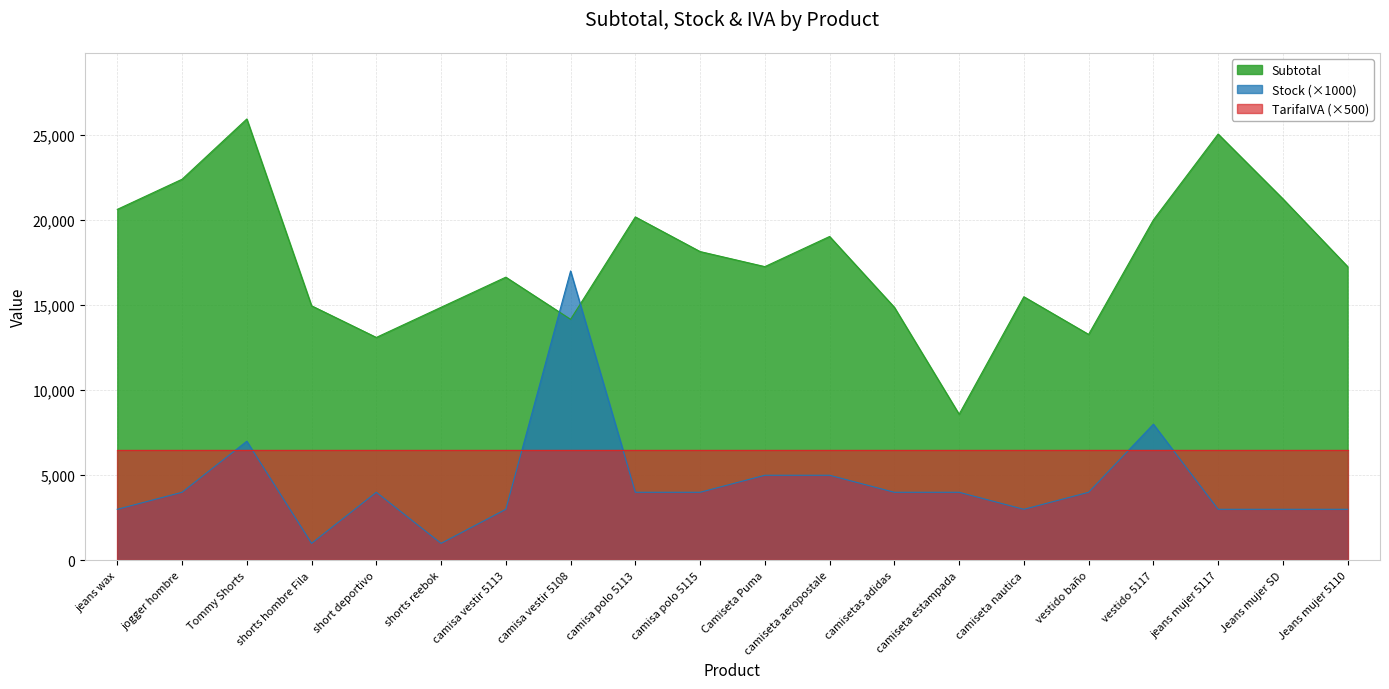

Between which two adjacent categories do Stock (×1000) and Subtotal first intersect?

camisa vestir 5113 and camisa vestir 5108